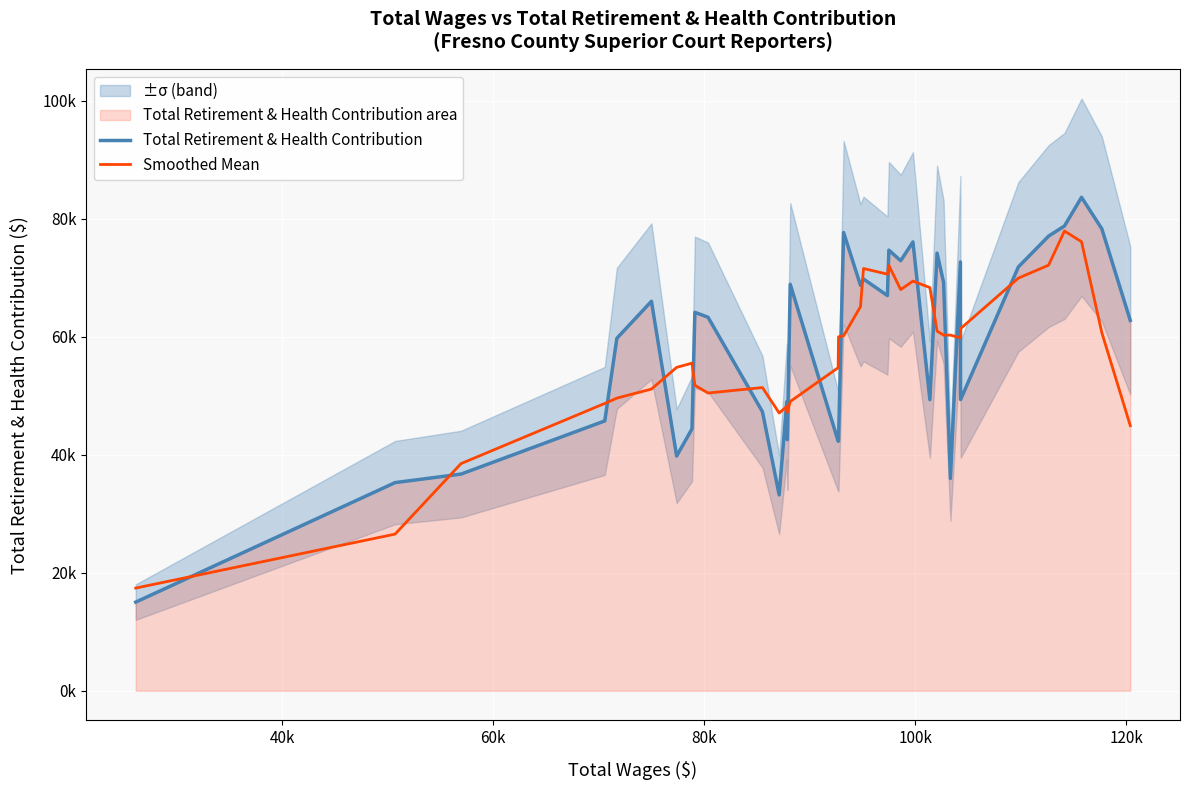

How many categories are shown in the chart?

36